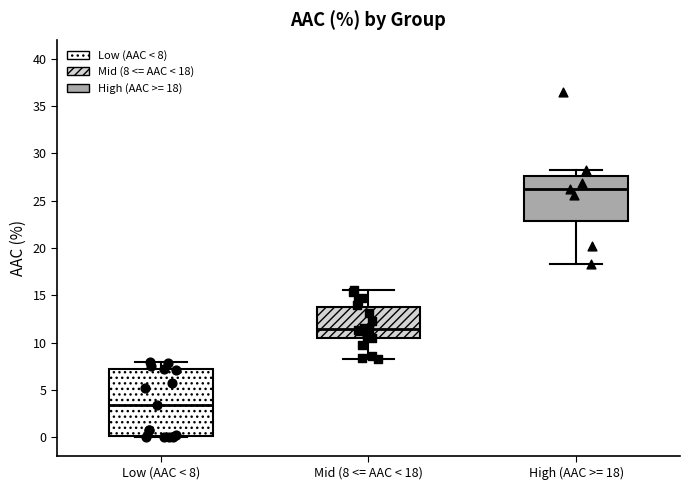

Reading left to right, read every box against the y-axis: the position of its median line, the range the box covers, and the ends of its whiskers. The values are not printed on the chart, so give them approximately, as read against the axis.

Low (AAC < 8): median 3.5, box 0.0 to 7.0, whiskers 0.0 to 8.0
Mid (8 <= AAC < 18): median 11.5, box 10.5 to 14.0, whiskers 8.5 to 15.5
High (AAC >= 18): median 26.5, box 23.0 to 27.5, whiskers 18.5 to 28.5